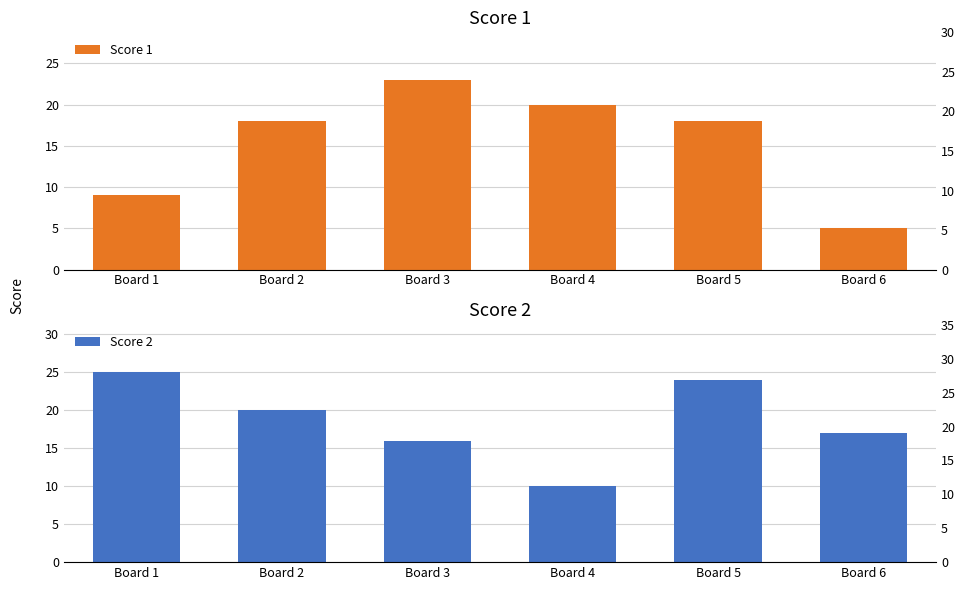

Where does the Score 1 series first go above 18?

Board 3